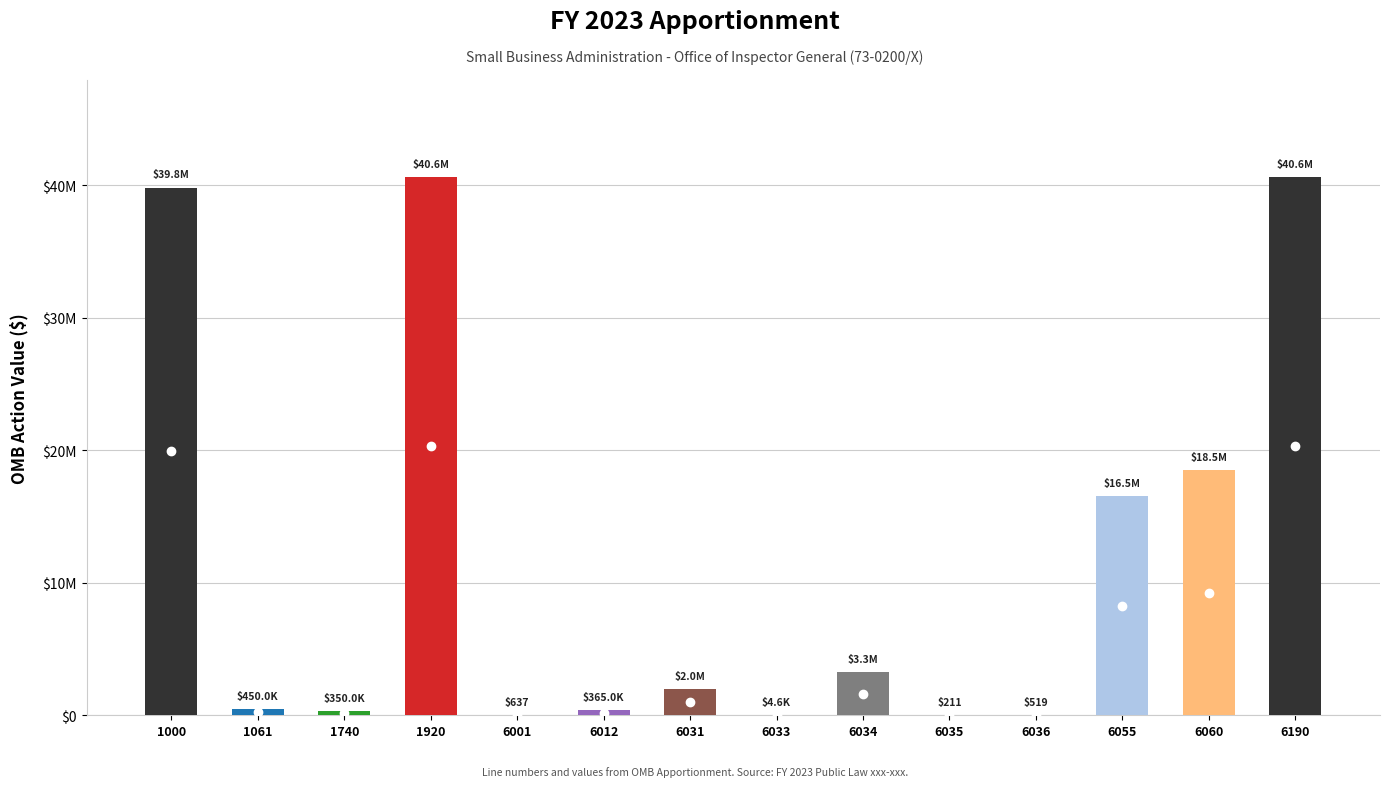

Reading left to right, transcribe all the data shown in this chart.

39833037	450000	350000	40633037	637	365003	1964066	4627	3272124	211	519	16537170	18488680	40633037